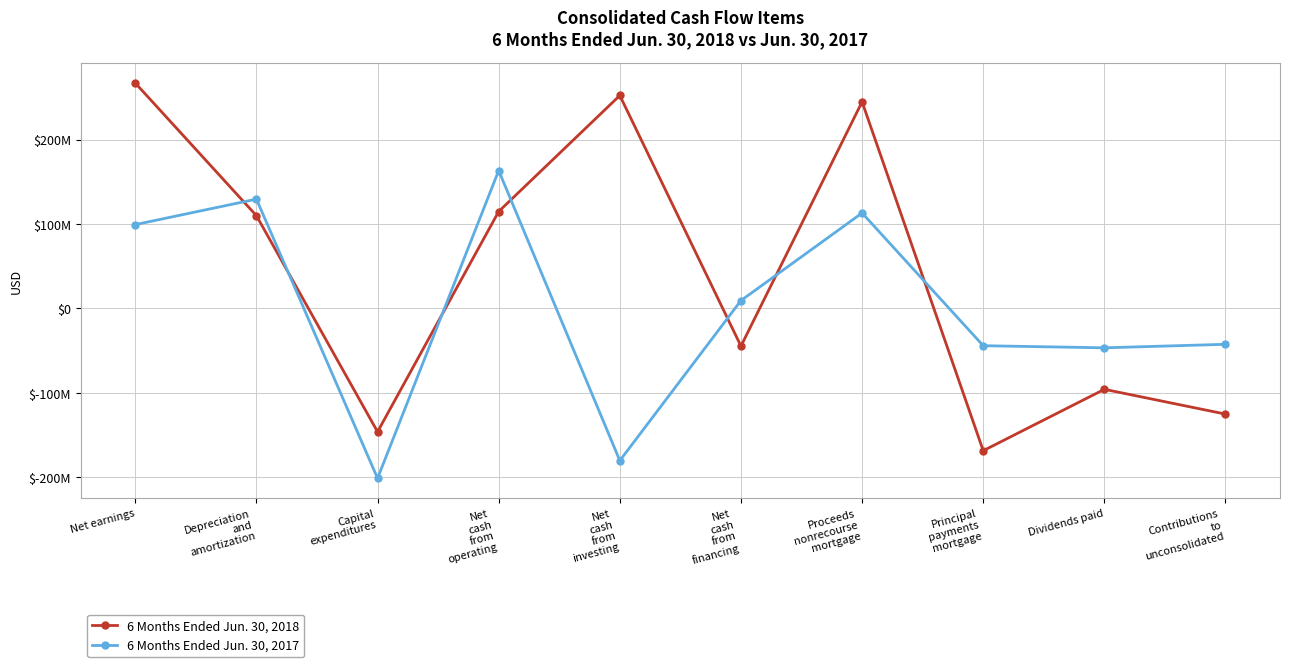

What is the difference between the maximum and second lowest values in the 6 Months Ended Jun. 30, 2018 series?

413380000